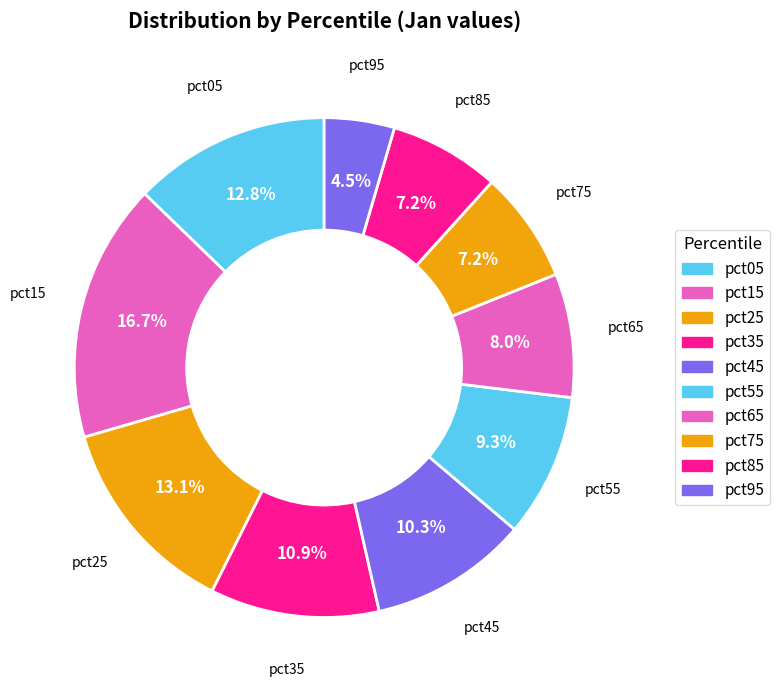

Rank the categories by value from lowest to highest.

pct95, pct85, pct75, pct65, pct55, pct45, pct35, pct05, pct25, pct15